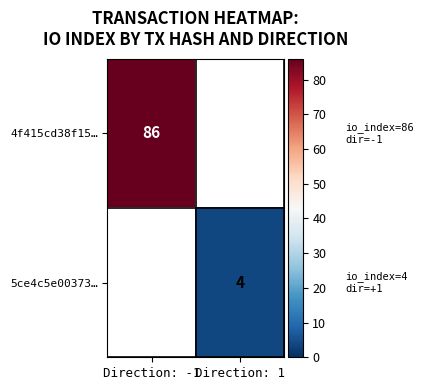

The 5ce4c5e00373… series shows 7 at Direction: 1. True or false?

False